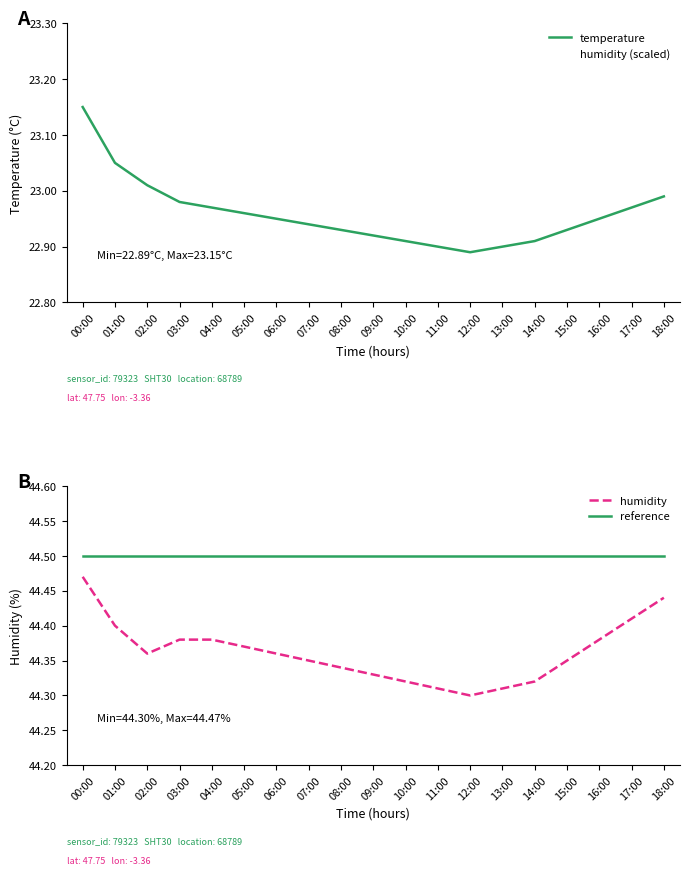

Count the humidity values in the range 44 to 45.

19